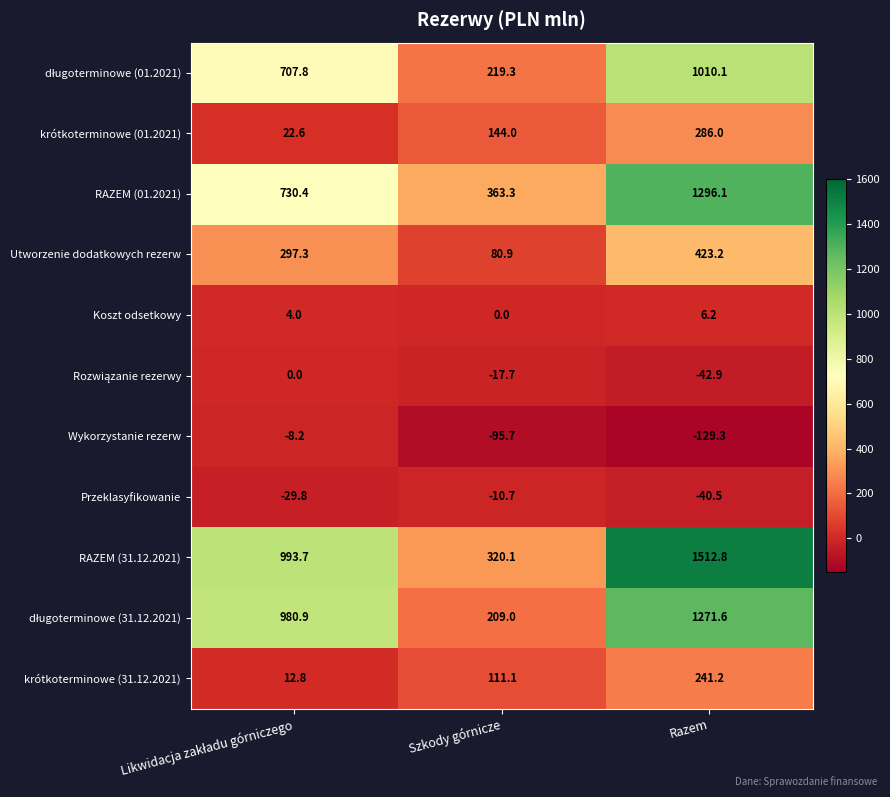

What is the lowest value of the krótkoterminowe (31.12.2021) series?

12.8